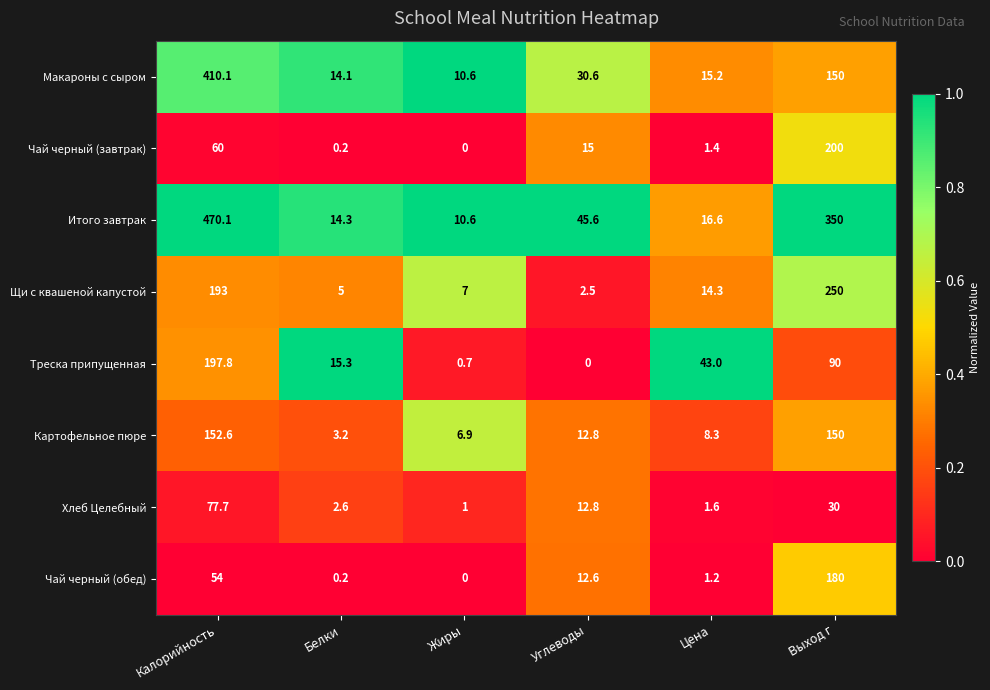

What is the spread (max minus min) of values at Выход г?

320.0